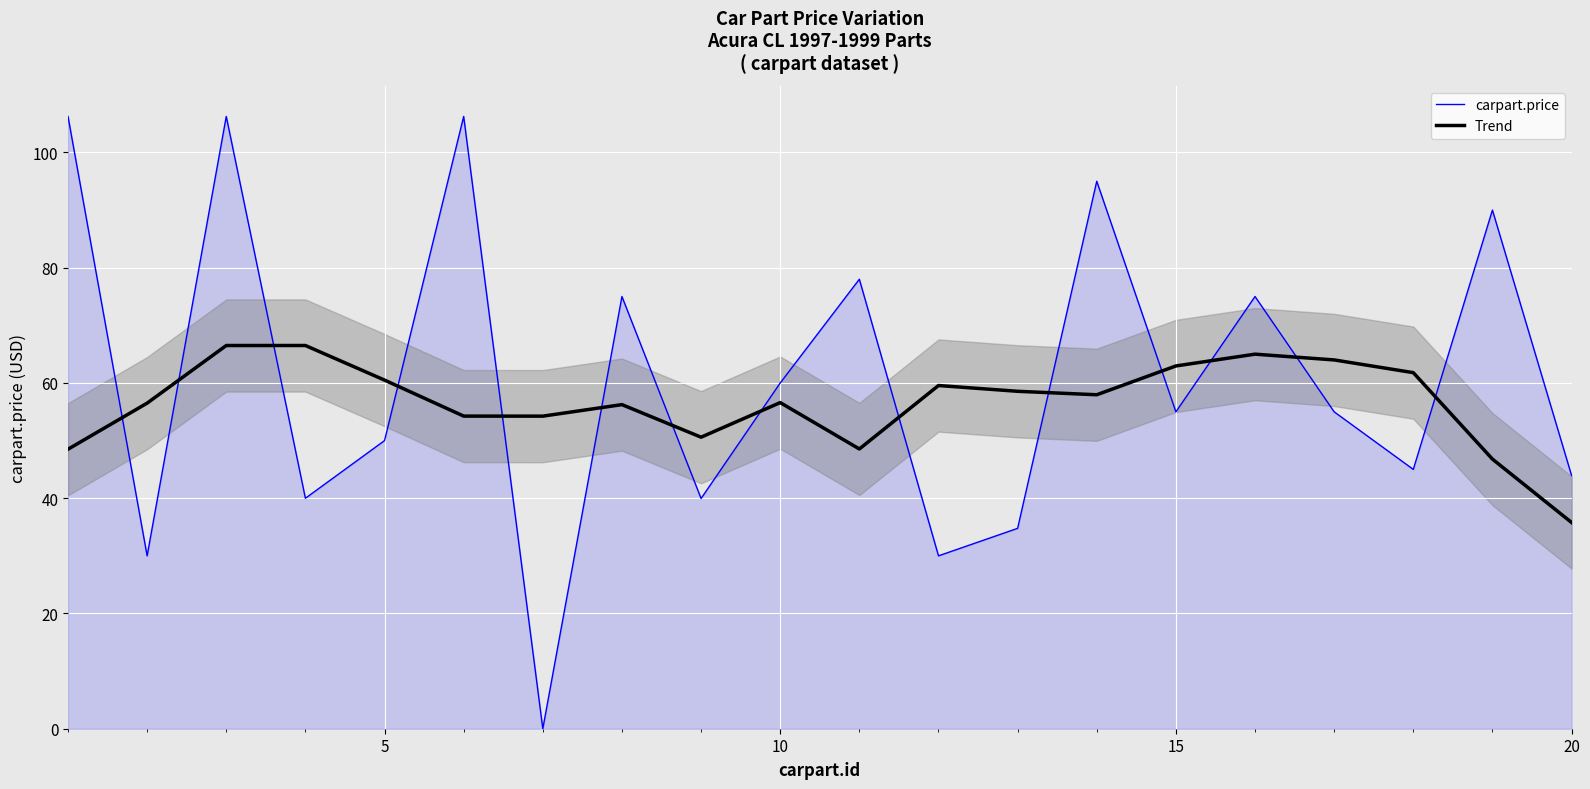

True or false: carpart.price has a value of 44.0 at 20.

True